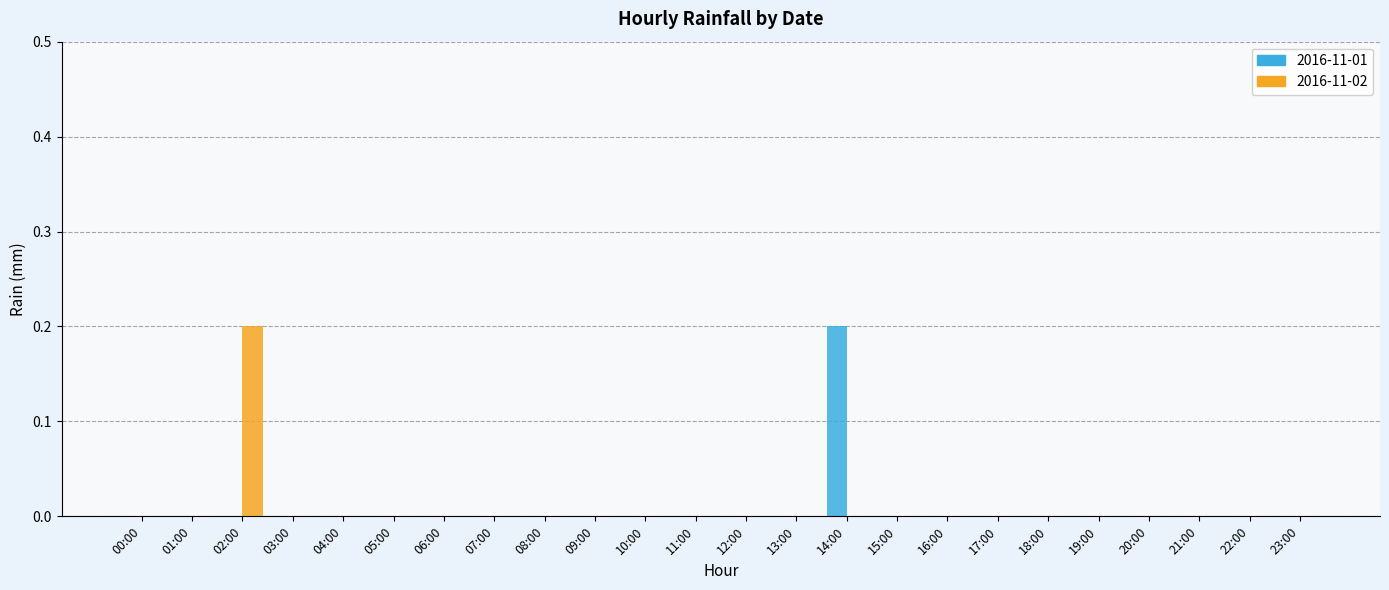

How many 2016-11-02 values are between 0 and 1?

24